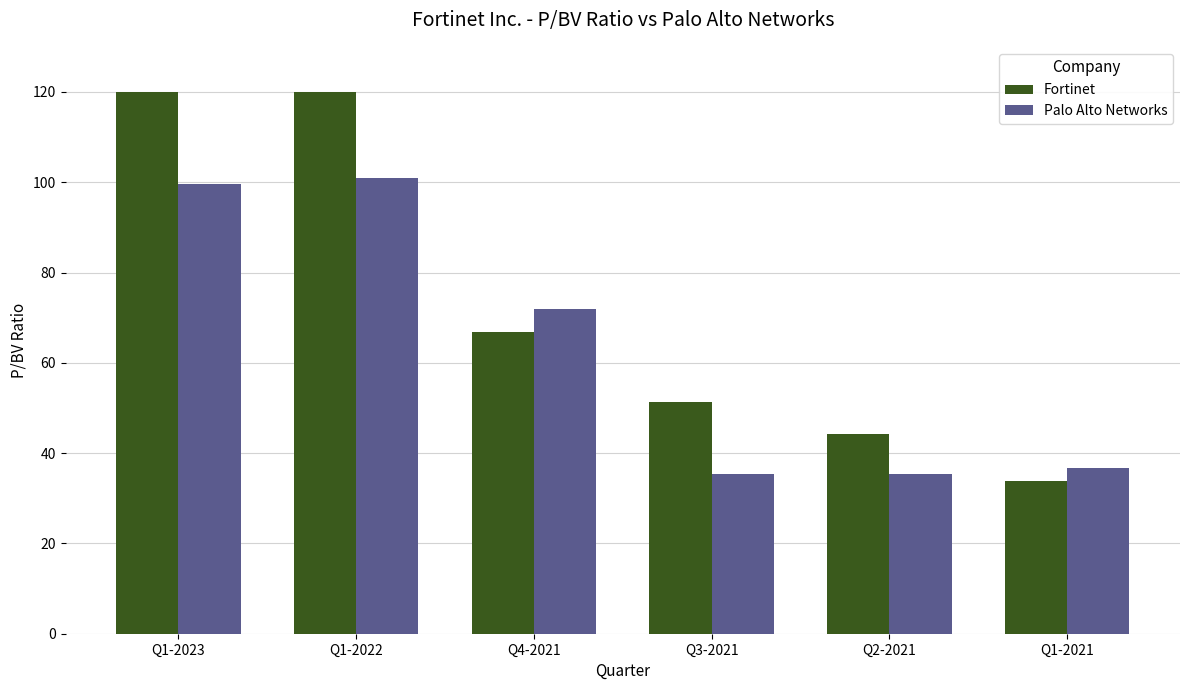

What is the difference between the Fortinet values at Q3-2021 and Q1-2022?

68.6